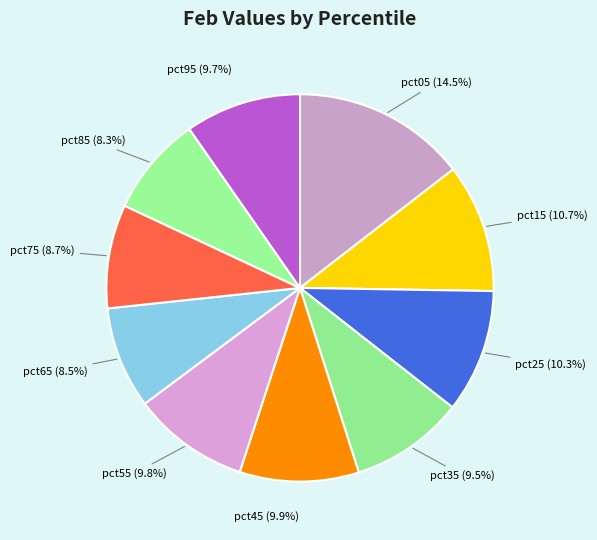

What is the largest slice in the pie chart?

pct05